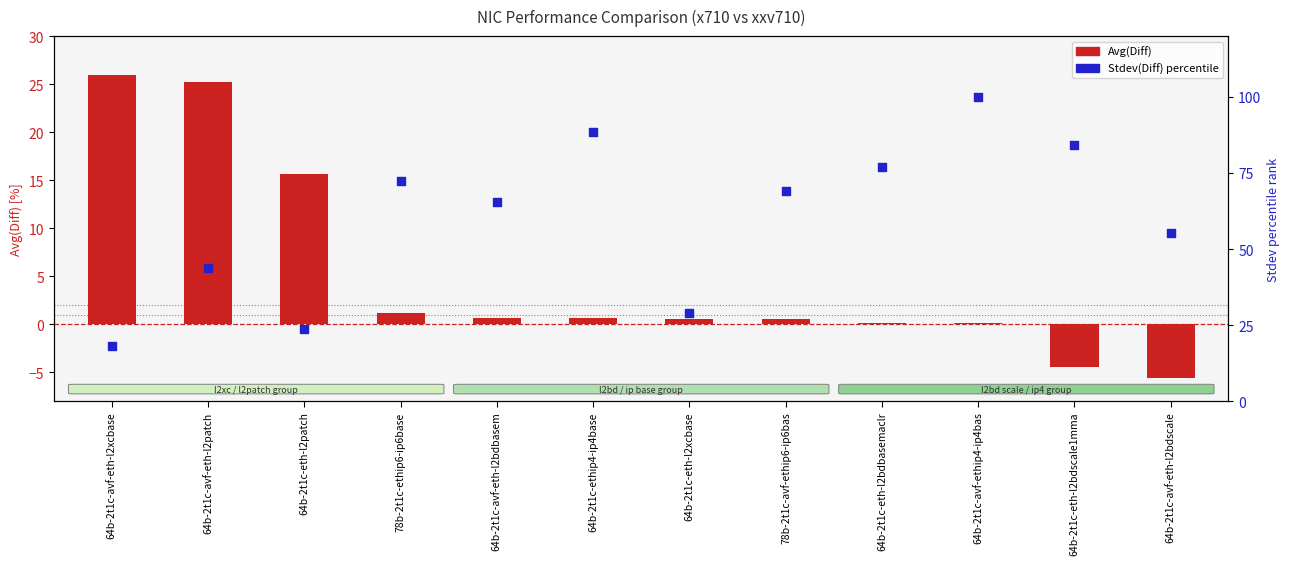

What are all the series names shown in the legend?

Avg(Diff), Stdev(Diff) percentile